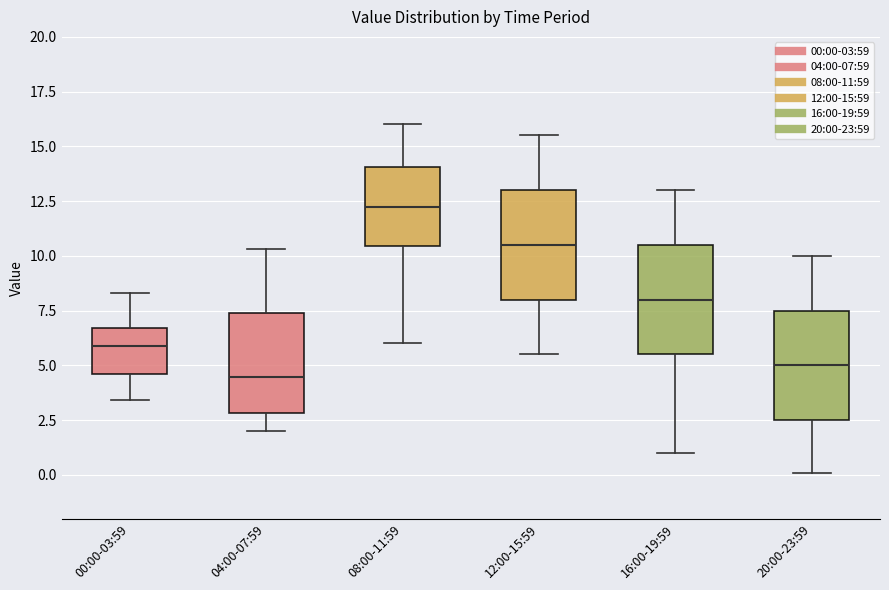

Reading left to right, read every box against the y-axis: the position of its median line, the range the box covers, and the ends of its whiskers. The values are not printed on the chart, so give them approximately, as read against the axis.

00:00-03:59: median 6.0, box 4.5 to 6.5, whiskers 3.5 to 8.5
04:00-07:59: median 4.5, box 3.0 to 7.5, whiskers 2.0 to 10.5
08:00-11:59: median 12.5, box 10.5 to 14.0, whiskers 6.0 to 16.0
12:00-15:59: median 10.5, box 8.0 to 13.0, whiskers 5.5 to 15.5
16:00-19:59: median 8.0, box 5.5 to 10.5, whiskers 1.0 to 13.0
20:00-23:59: median 5.0, box 2.5 to 7.5, whiskers 0.0 to 10.0